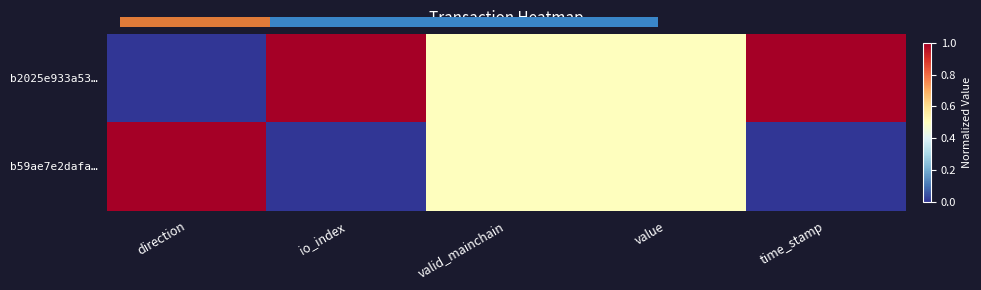

List the labels in order of b59ae7e2dafa… value, largest first.

direction, valid_mainchain, value, io_index, time_stamp